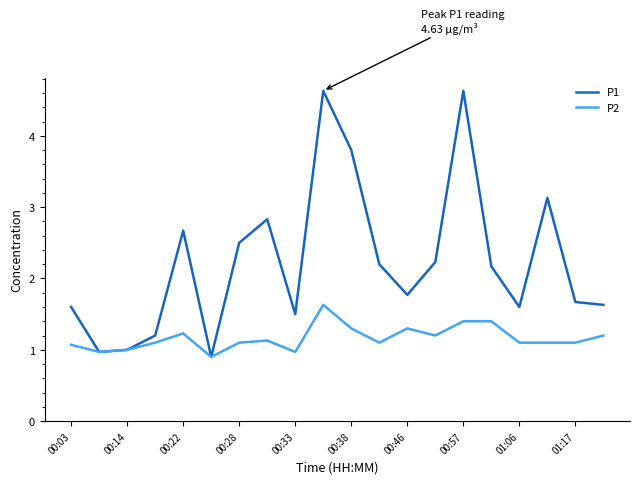

Which series has the largest total across all categories?

P1